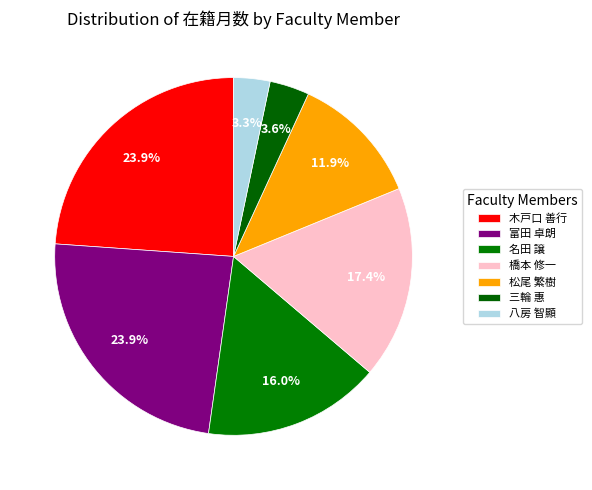

How many segments does this pie chart have?

7